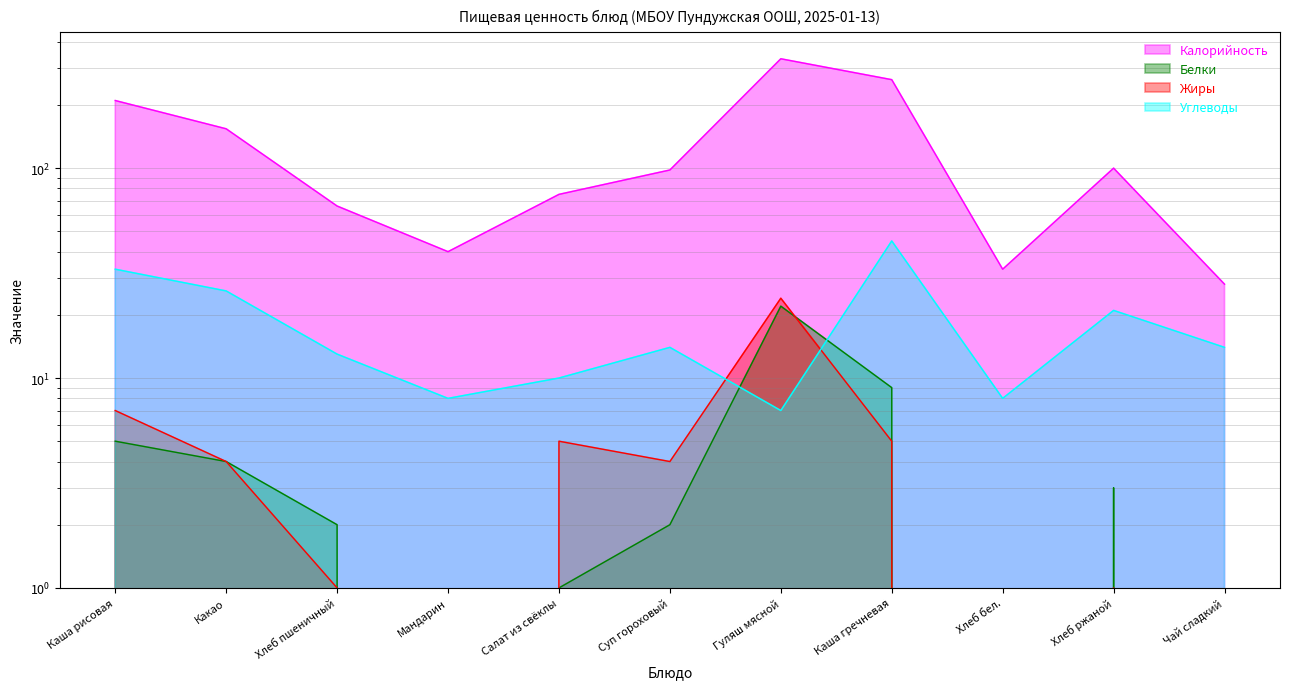

What is the greatest value displayed?

332